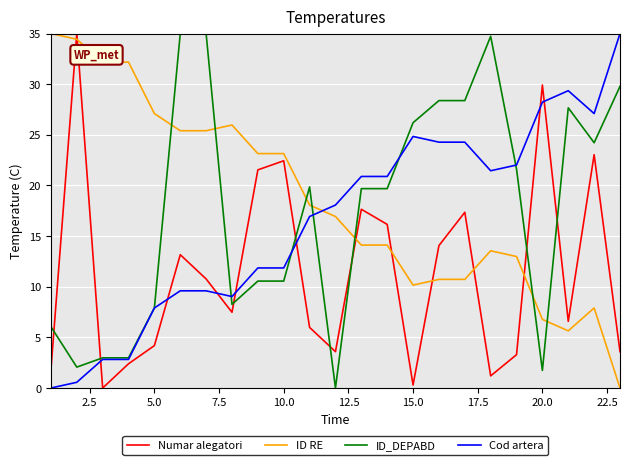

What is the greatest value displayed?

35.0